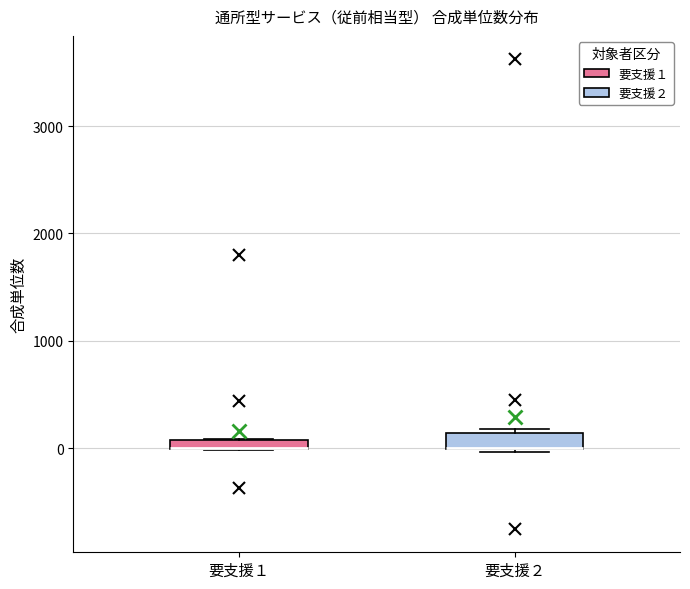

Where is the upper edge of the box for 要支援１ on the y-axis? The values are not printed on the chart, so give them approximately, as read against the axis.

100